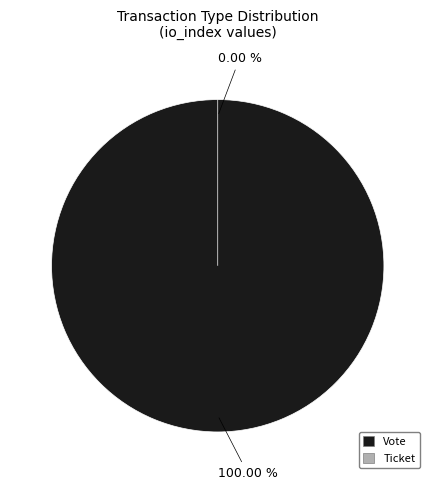

Rank the categories by value from highest to lowest.

Vote, Ticket